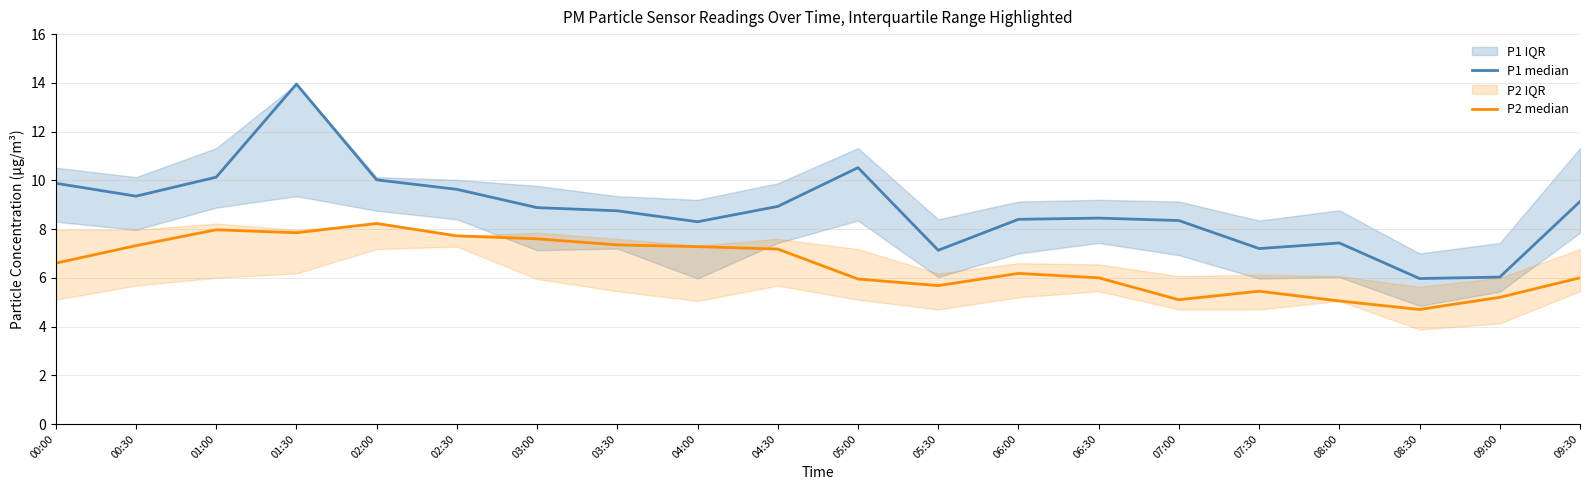

Which category has the lowest value across all series?

08:30